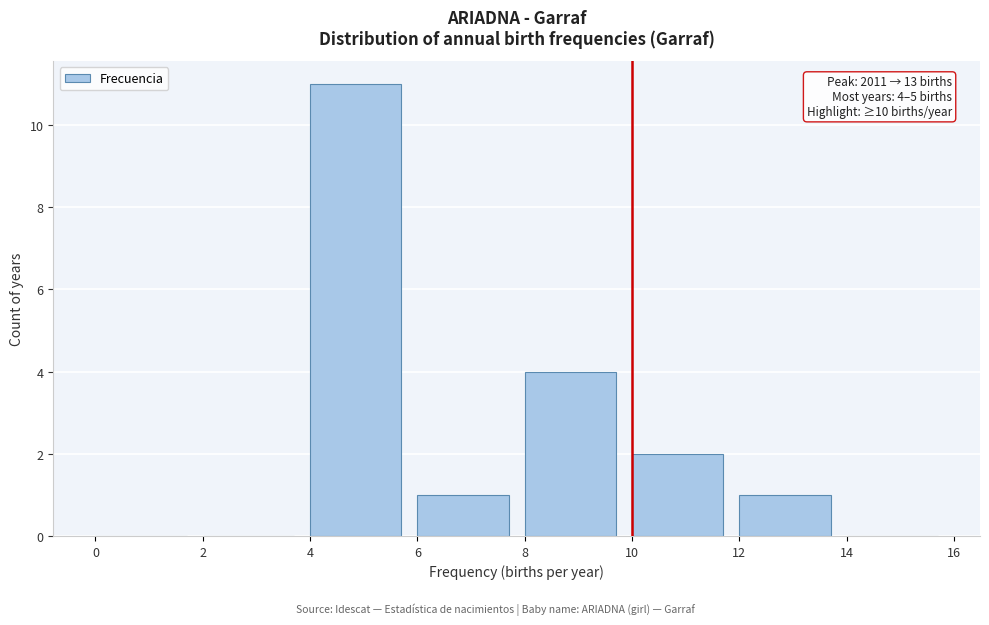

Over which range of the x-axis is the bar tallest?

4 to 6